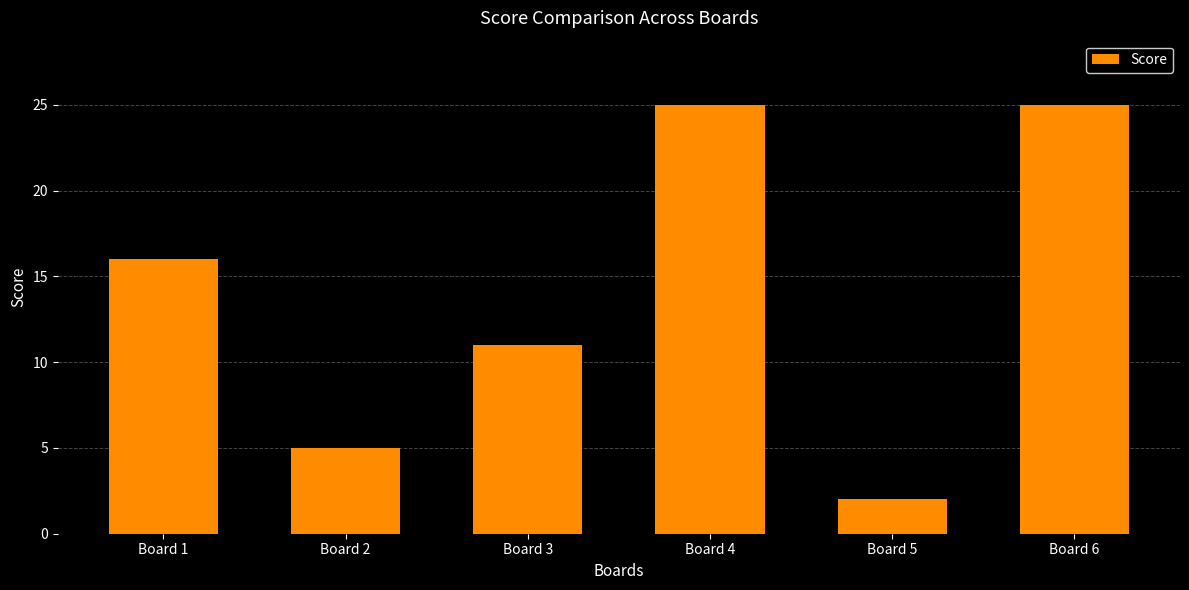

Where is the data nearest to the value 13?

Board 3